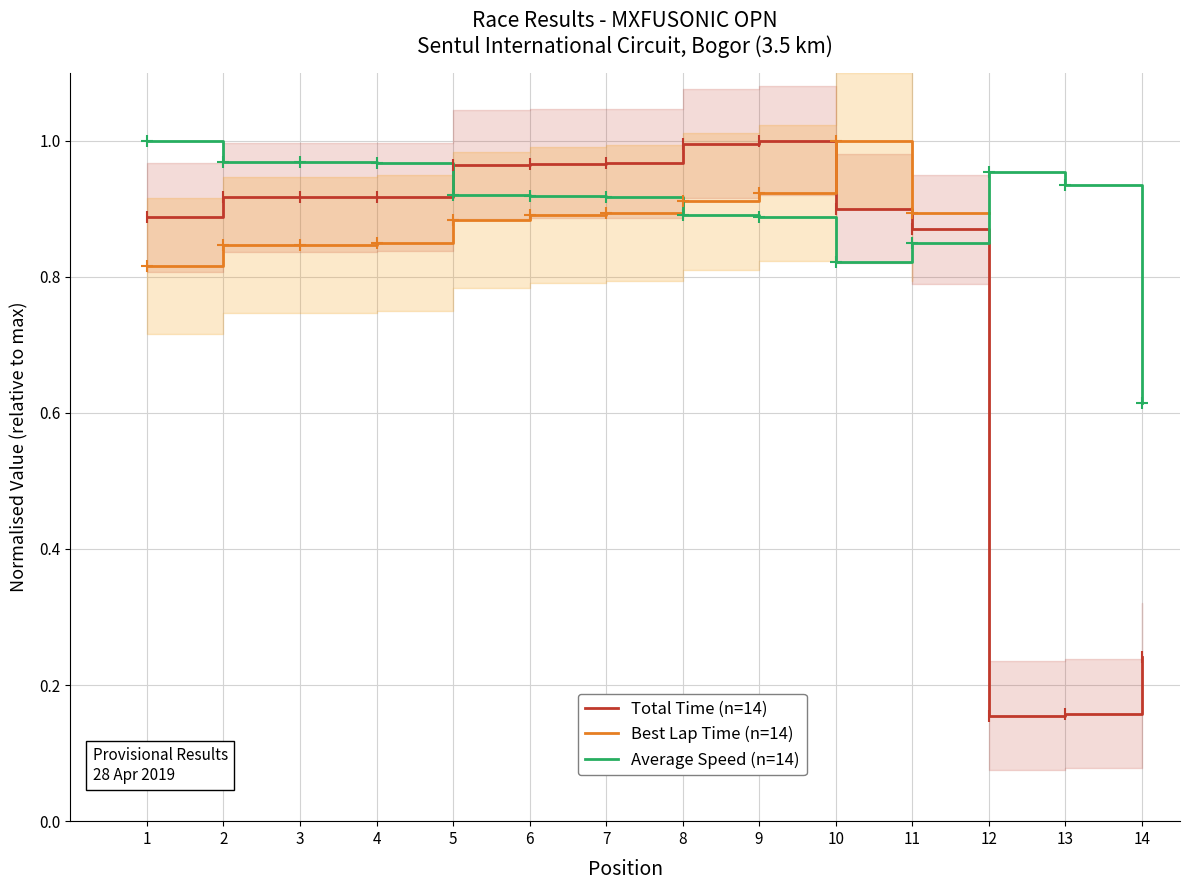

At which category is the sum across all series the highest?

9